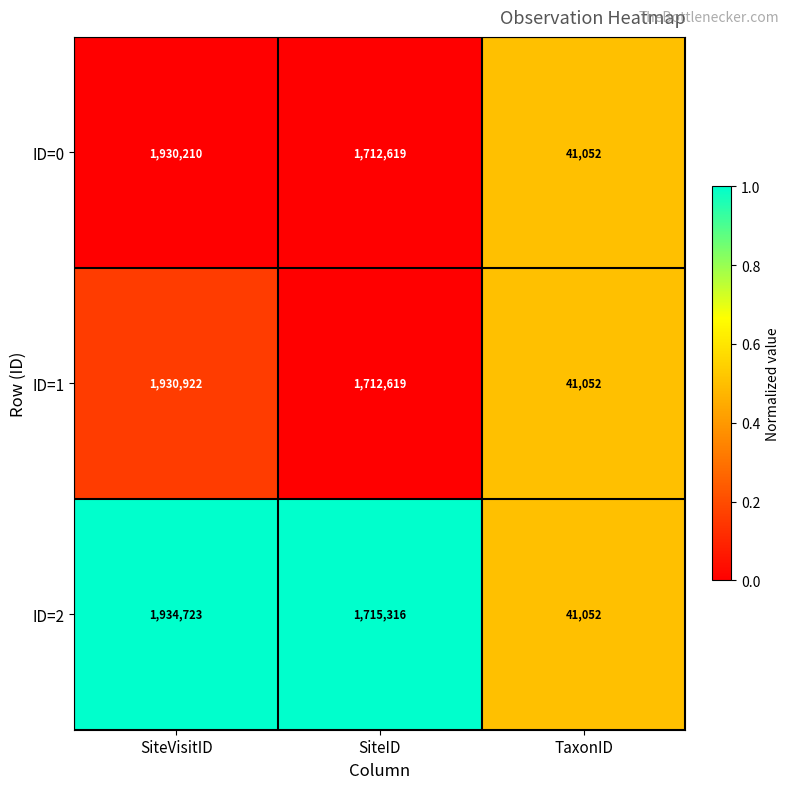

What is the smallest value displayed?

41052